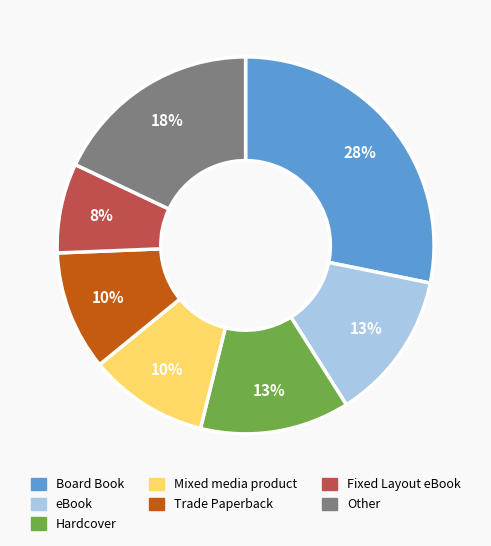

Is there any slice that represents more than half of the pie?

No